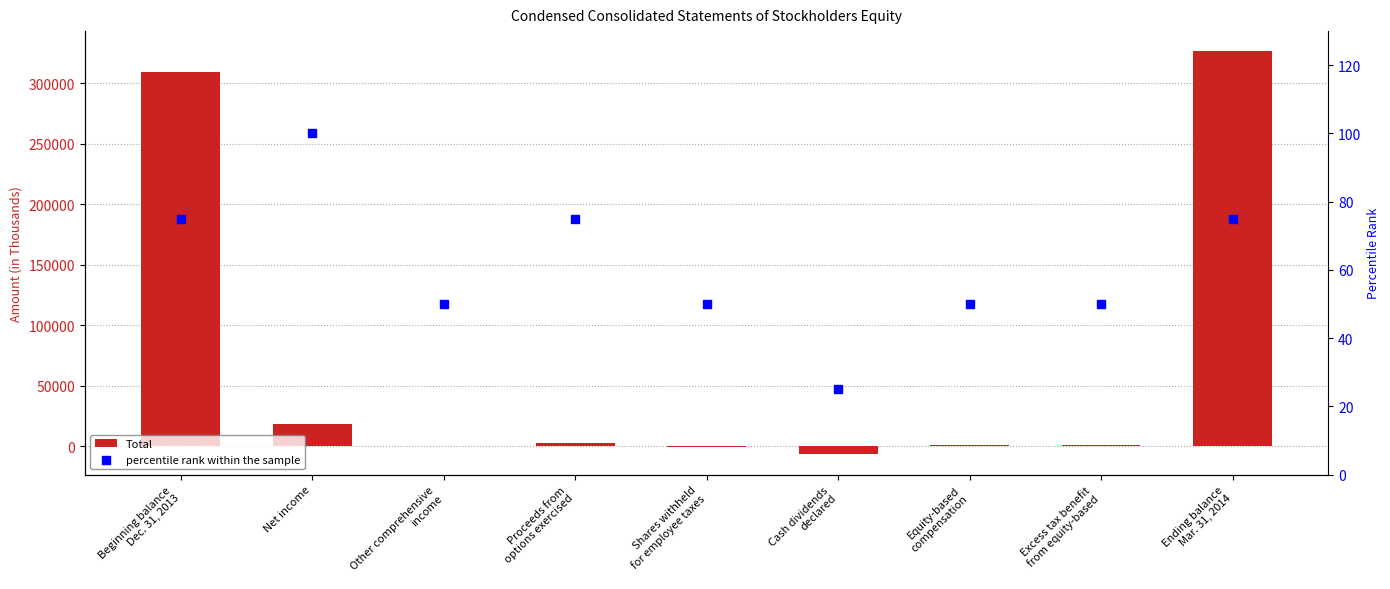

At which category is the sum across all series the highest?

Ending balance
Mar. 31, 2014